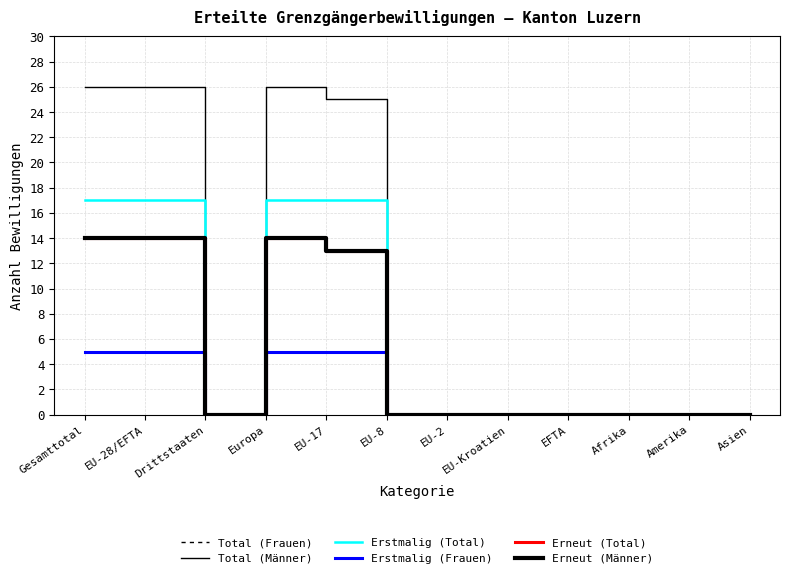

Does the chart display data point markers on the line(s)?

No